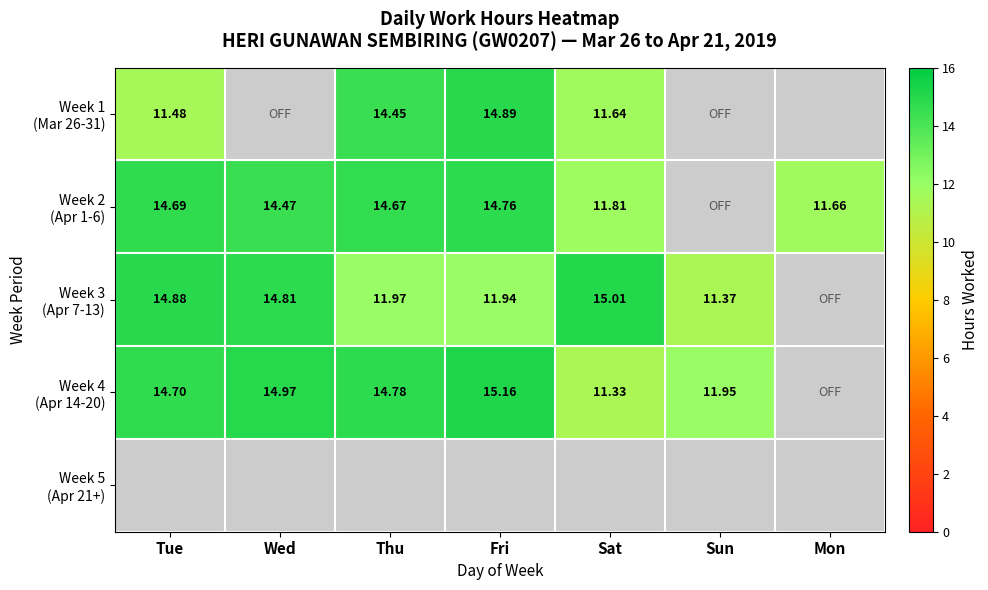

True or false: Week 2 (Apr 1-6) has a value of 8.9 at Thu.

False